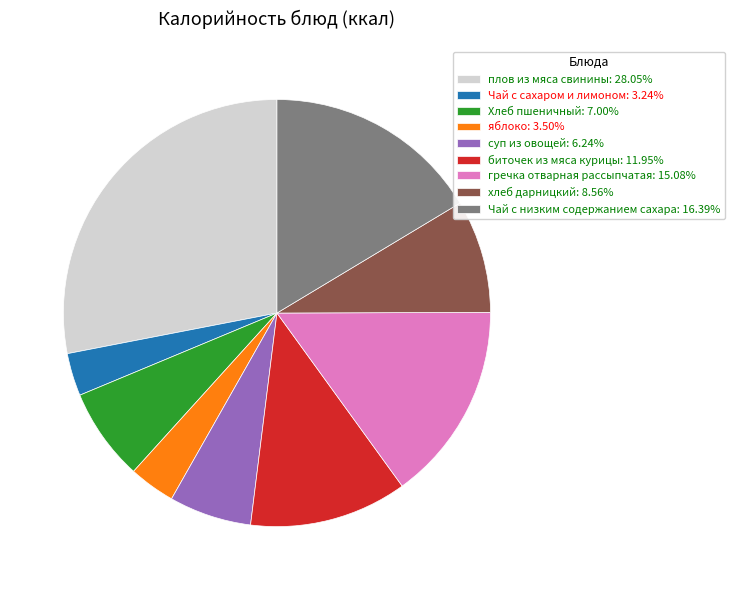

Is there any slice that represents more than half of the pie?

No